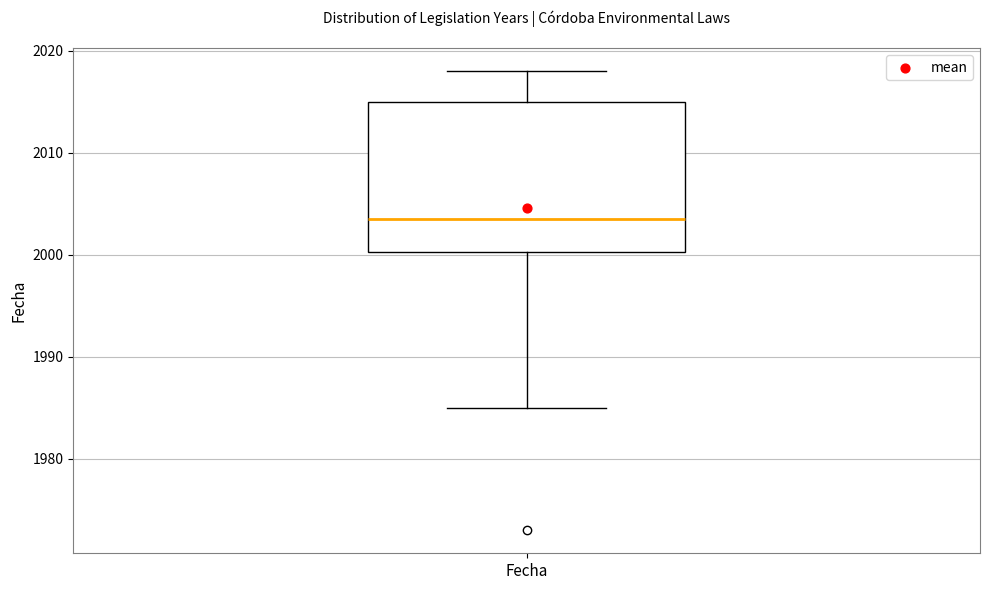

Transcribe this box plot: give where the median line is, the range the box spans, and where the two whiskers end, as read against the y-axis. The values are not printed on the chart, so give them approximately, as read against the axis.

median 2004, box 2000 to 2015, whiskers 1985 to 2018